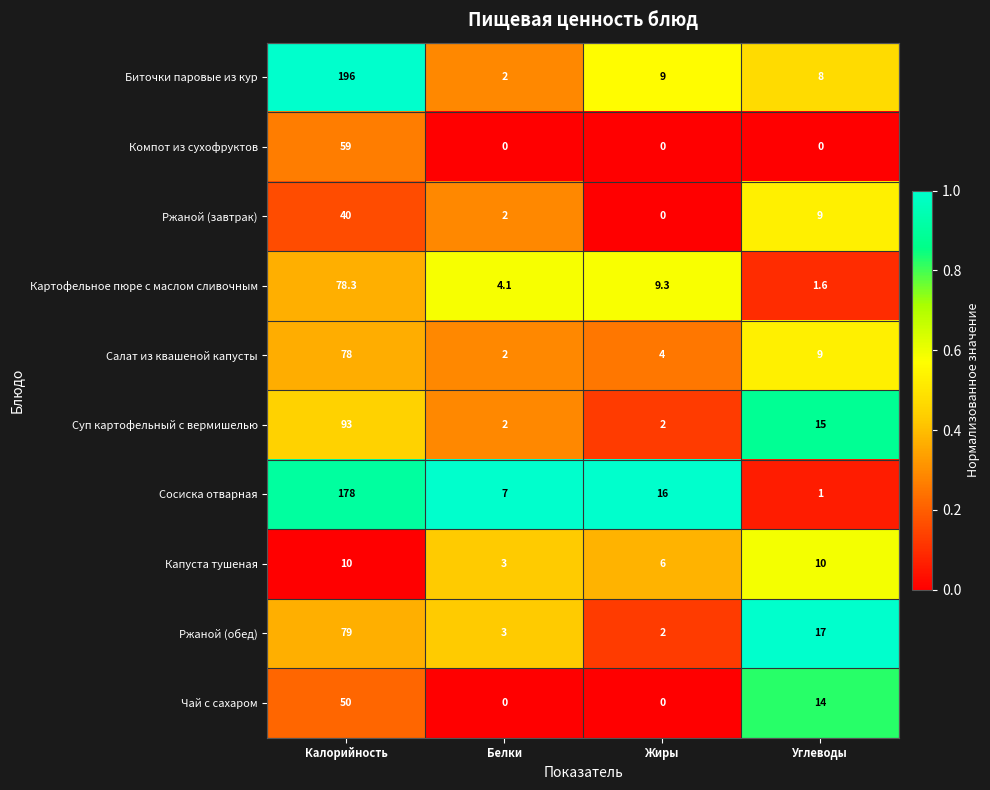

Is it true that Суп картофельный с вермишелью equals 2.9 at Жиры?

False